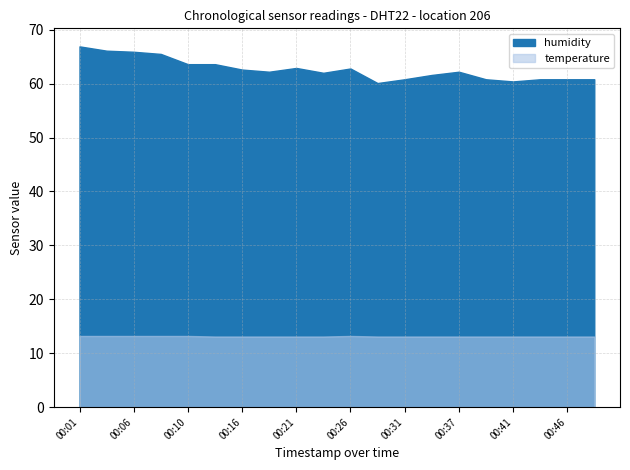

List the labels in order of temperature value, largest first.

00:01, 00:03, 00:06, 00:08, 00:10, 00:26, 00:13, 00:16, 00:18, 00:21, 00:24, 00:29, 00:31, 00:34, 00:37, 00:39, 00:41, 00:44, 00:46, 00:49